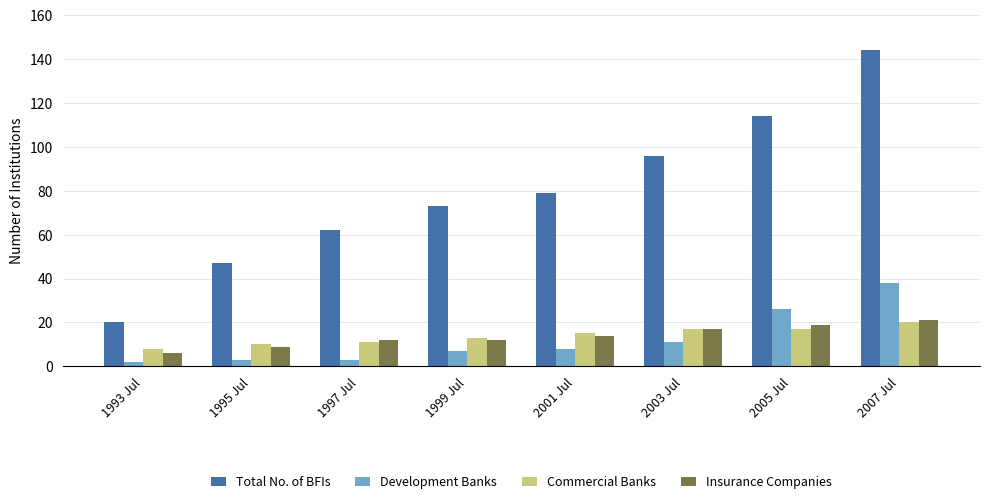

The Insurance Companies series shows 17 at 2003 Jul. True or false?

True